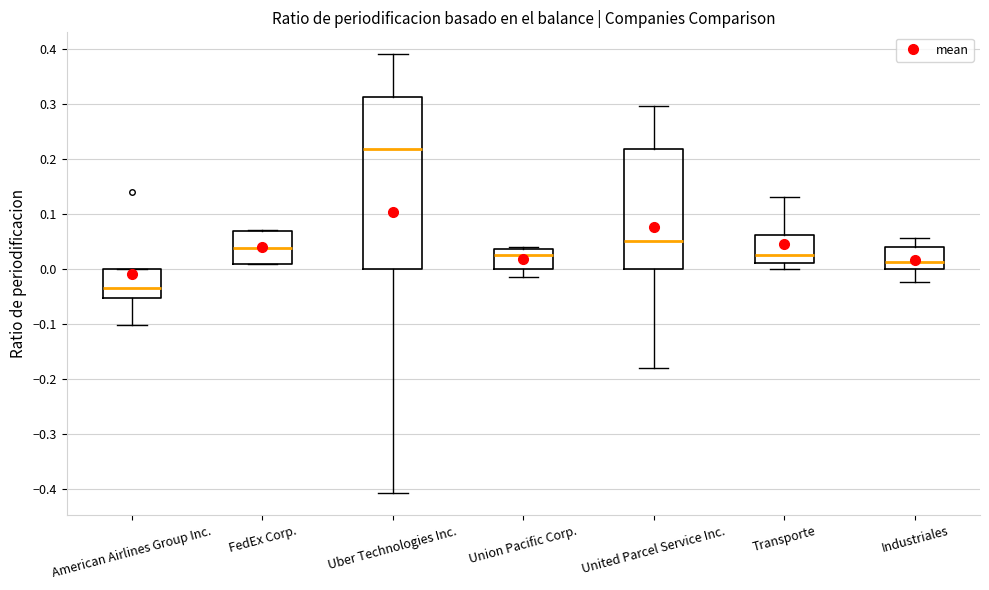

Where is the upper edge of the box for Uber Technologies Inc. on the y-axis? The values are not printed on the chart, so give them approximately, as read against the axis.

0.31